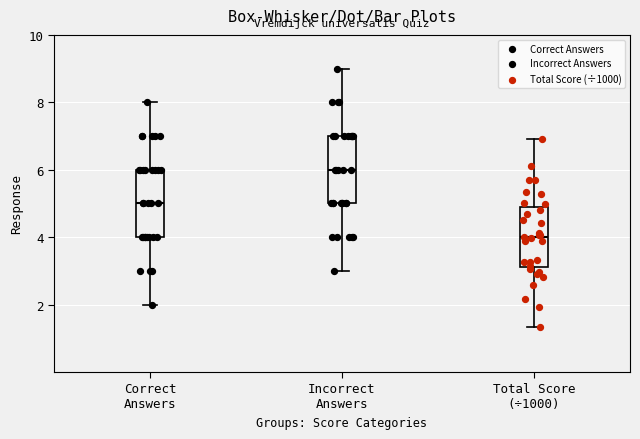

Which box's median line is the highest?

Incorrect Answers